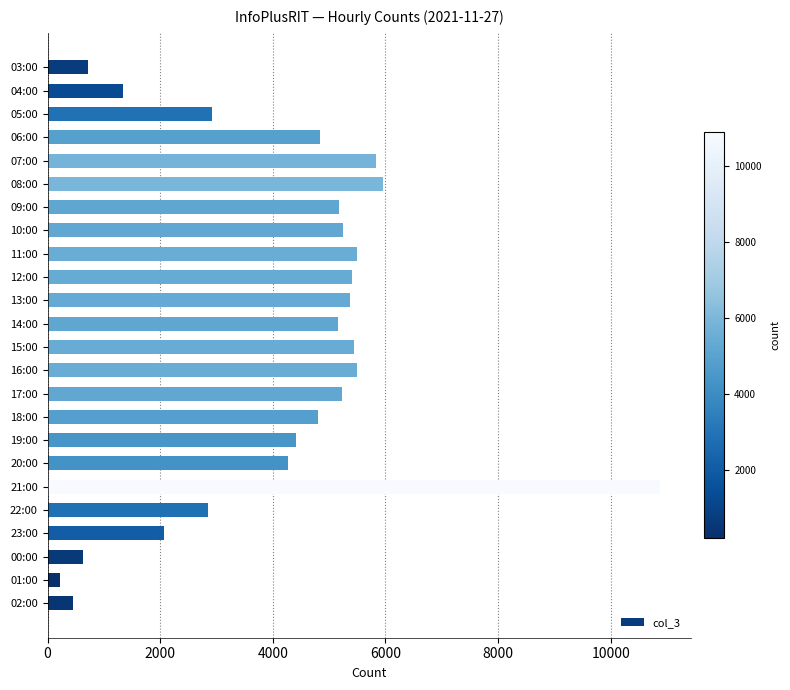

Does the chart contain any negative values?

No